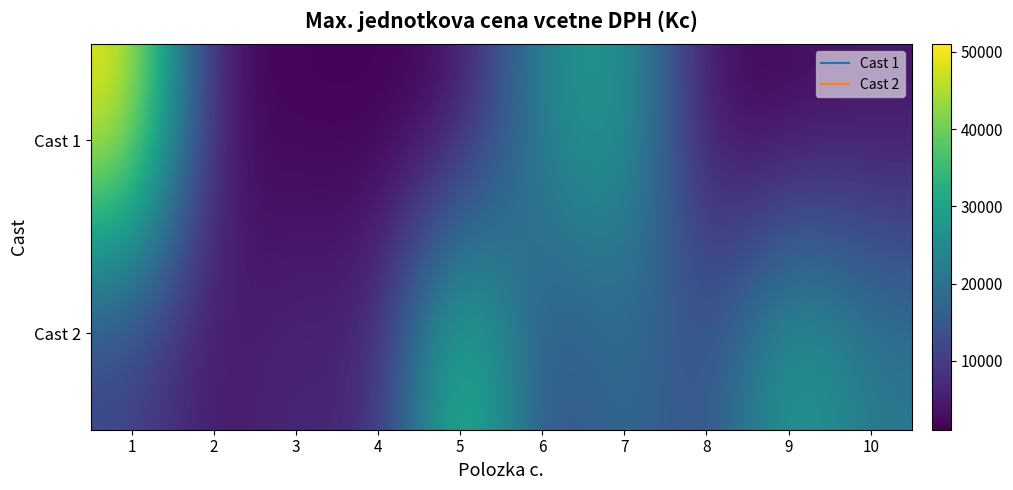

Which has a higher value, 3 or 10?

10